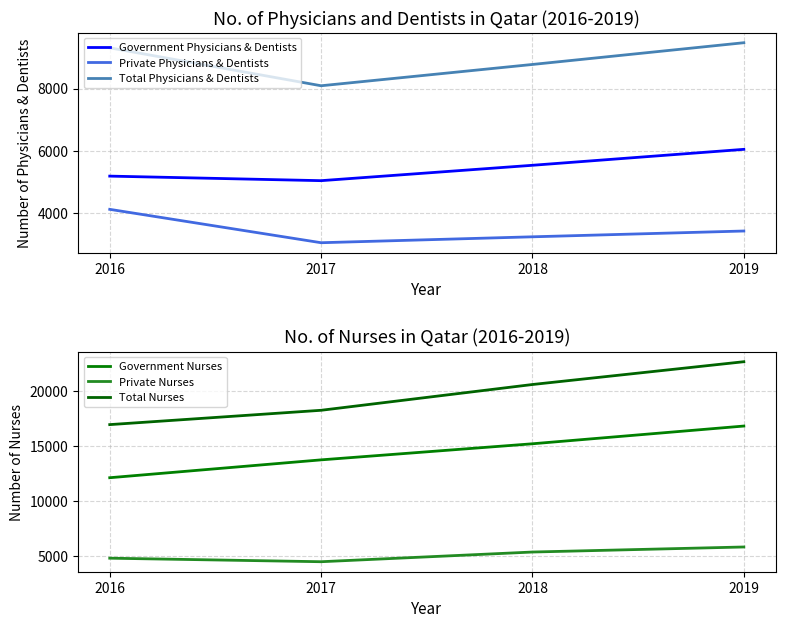

At 2016, list the series in order from smallest to largest.

Private Physicians & Dentists, Private Nurses, Government Physicians & Dentists, Total Physicians & Dentists, Government Nurses, Total Nurses